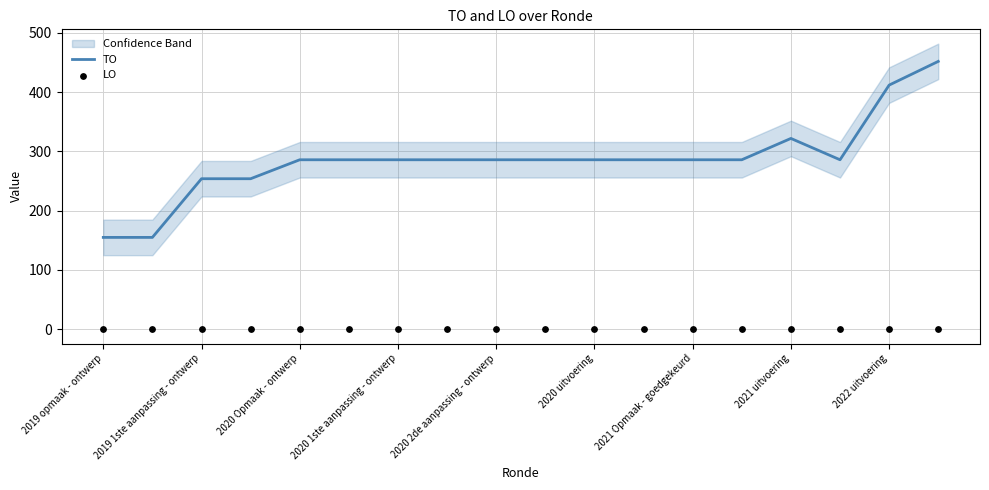

Which series contains the highest Y value?

TO